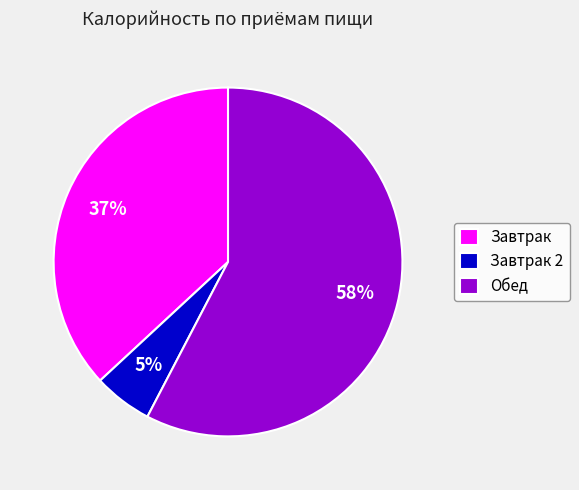

Is it true that Завтрак 2 is 5% of the pie?

True